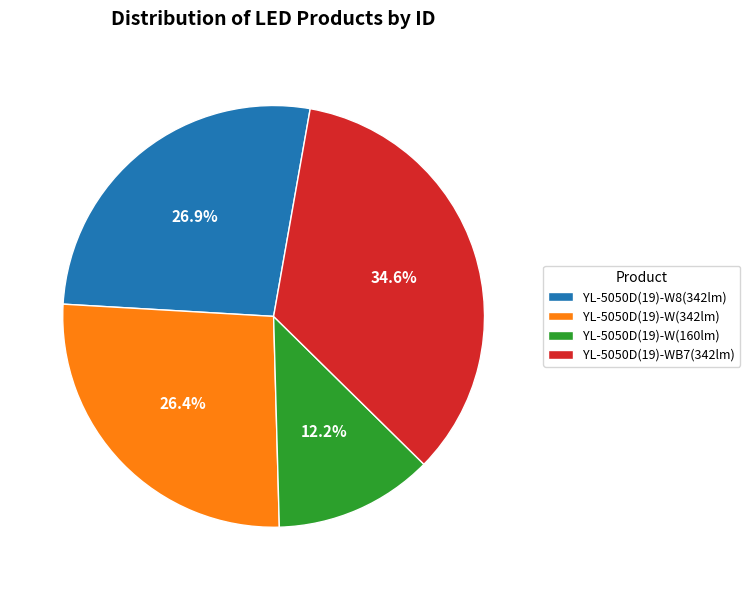

Is YL-5050D(19)-W8(342lm) the majority of the pie?

No